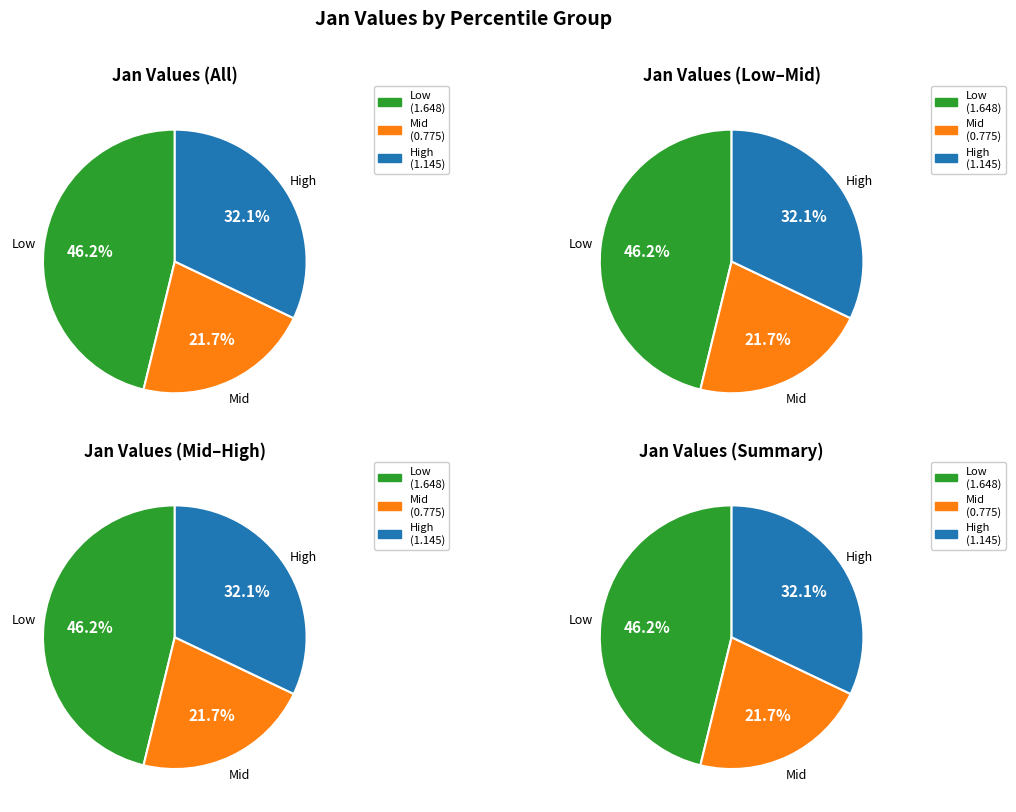

Is it true that pct35 is 1% of the pie?

False